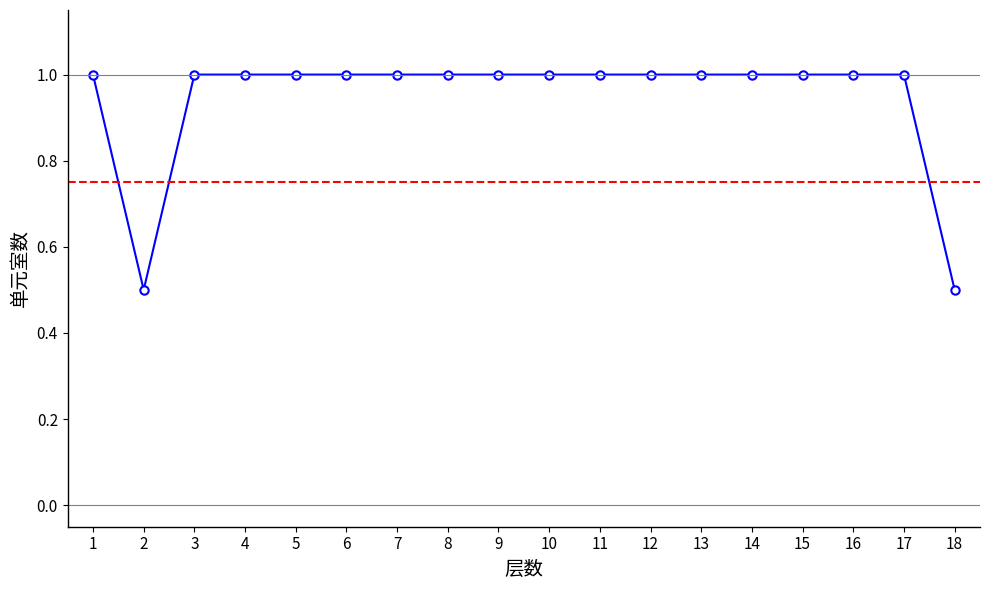

What is the difference between the maximum and minimum values?

0.5